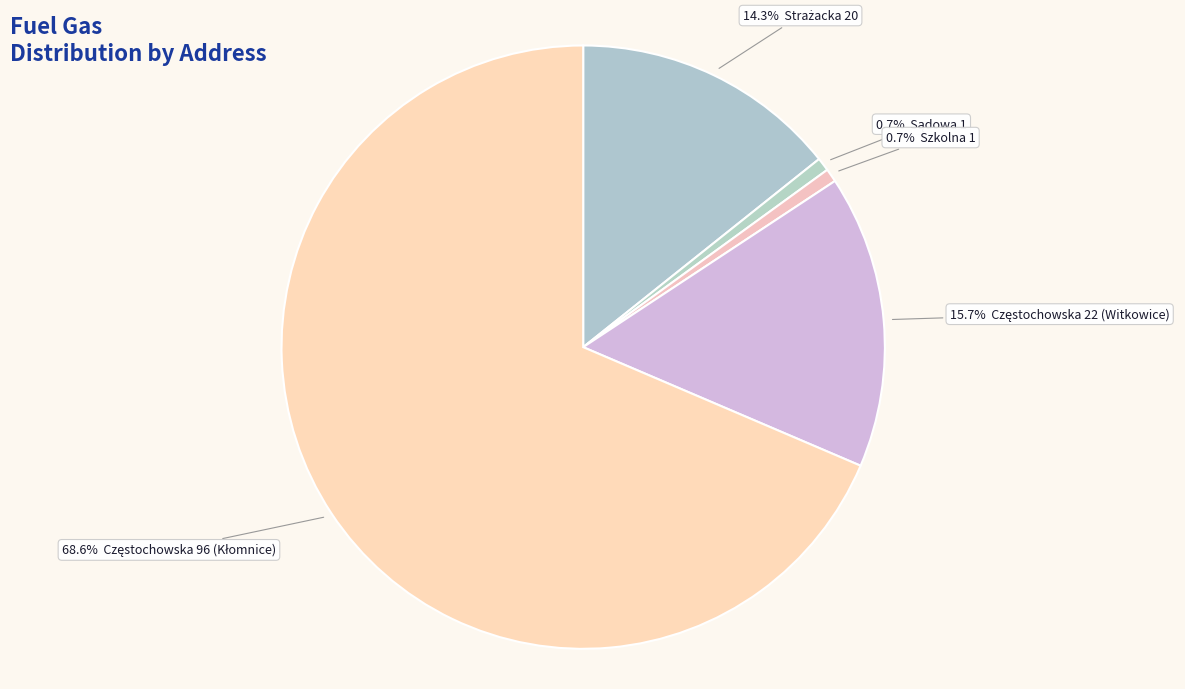

How many segments does this pie chart have?

5